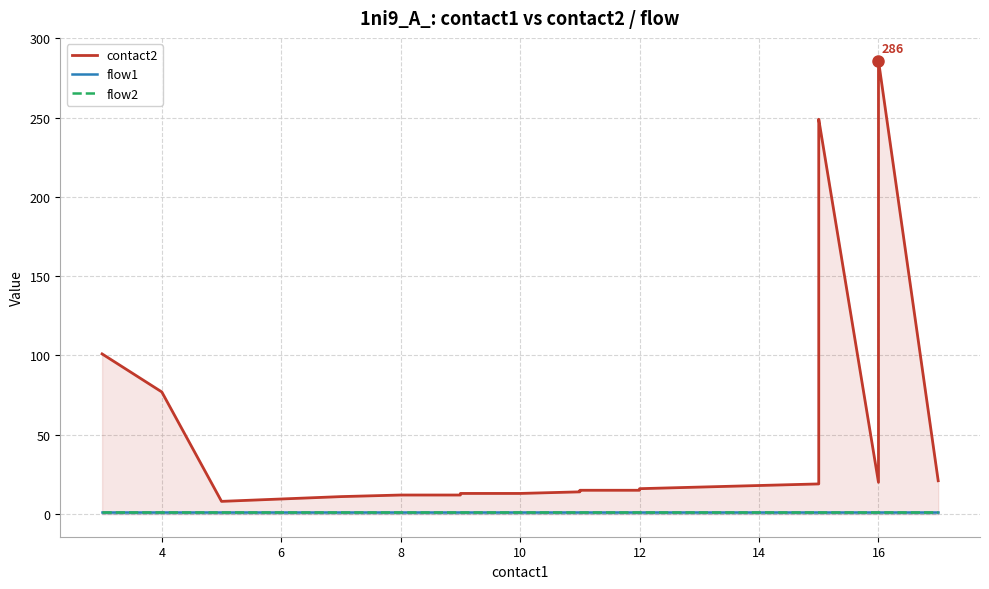

List the series in order of their peak value, lowest first.

flow1, flow2, contact2